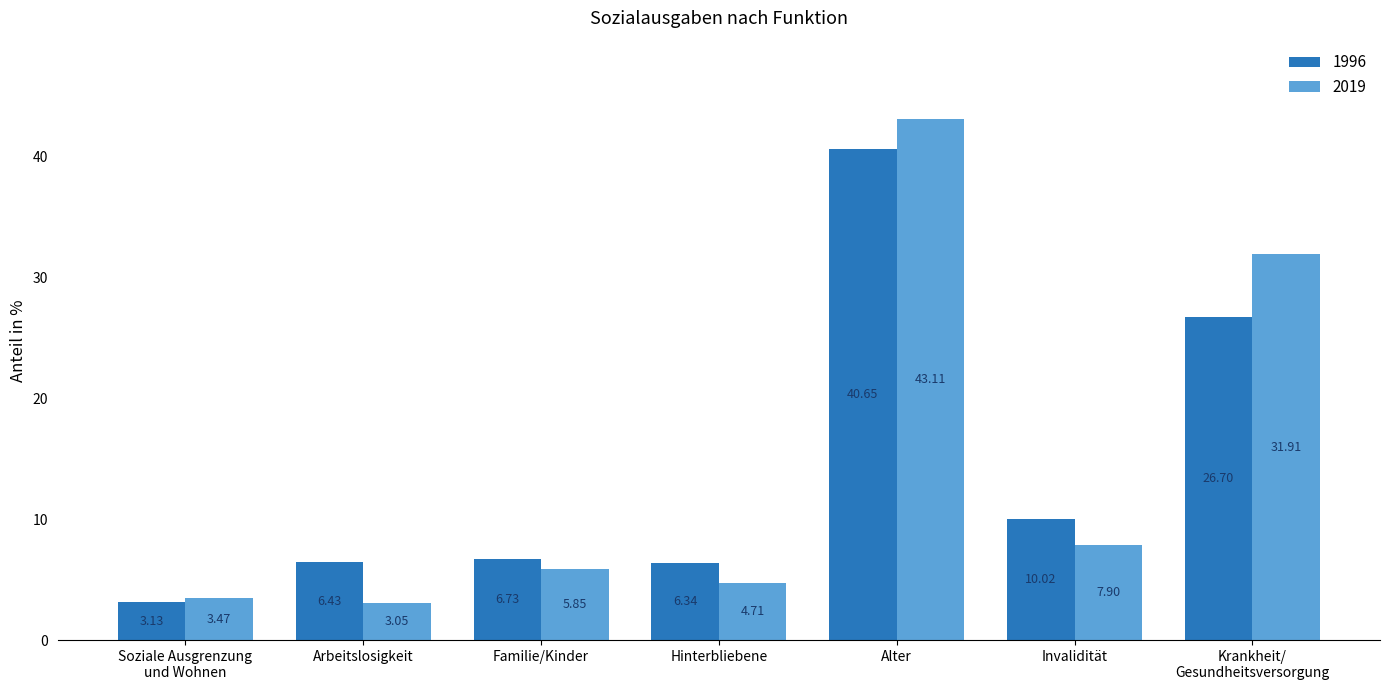

How many data points in 1996 are above 6?

6